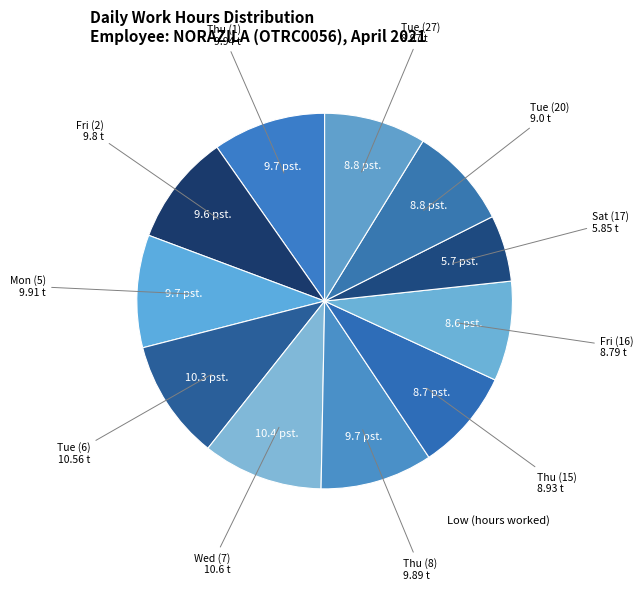

How many segments does this pie chart have?

11